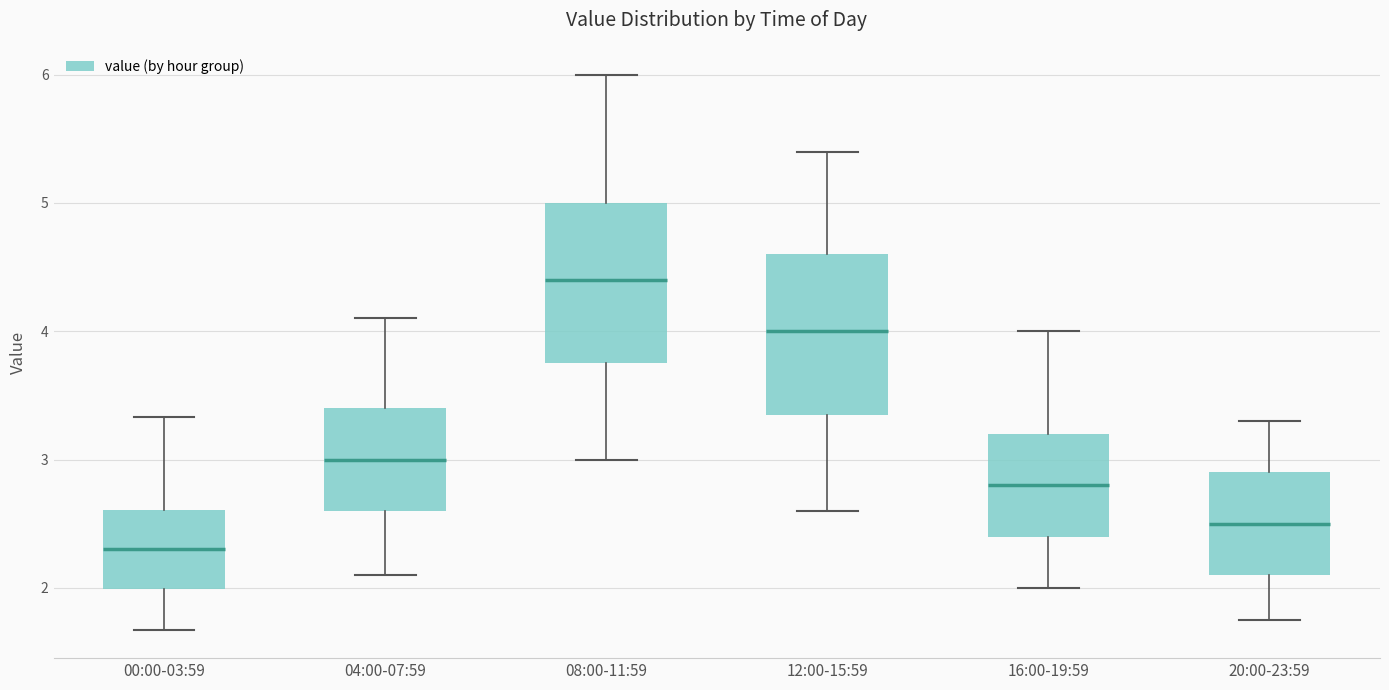

Reading left to right, read every box against the y-axis: the position of its median line, the range the box covers, and the ends of its whiskers. The values are not printed on the chart, so give them approximately, as read against the axis.

00:00-03:59: median 2.3, box 2.0 to 2.6, whiskers 1.7 to 3.3
04:00-07:59: median 3.0, box 2.6 to 3.4, whiskers 2.1 to 4.1
08:00-11:59: median 4.4, box 3.8 to 5.0, whiskers 3.0 to 6.0
12:00-15:59: median 4.0, box 3.4 to 4.6, whiskers 2.6 to 5.4
16:00-19:59: median 2.8, box 2.4 to 3.2, whiskers 2.0 to 4.0
20:00-23:59: median 2.5, box 2.1 to 2.9, whiskers 1.8 to 3.3